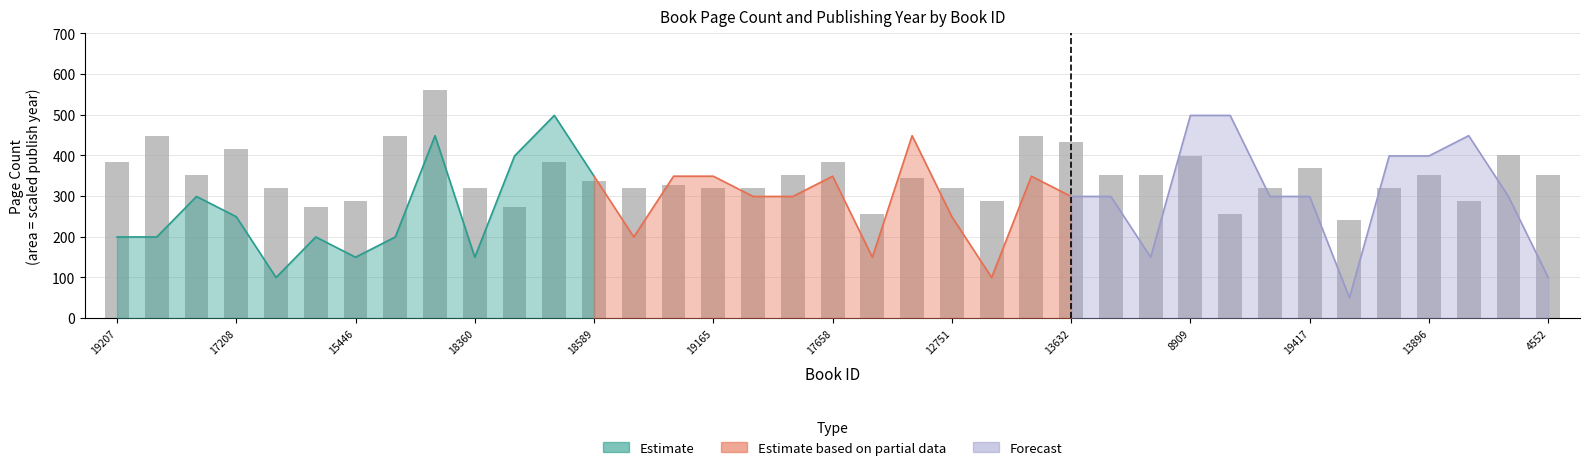

What is the change in value from 19207 to 13632?

+48